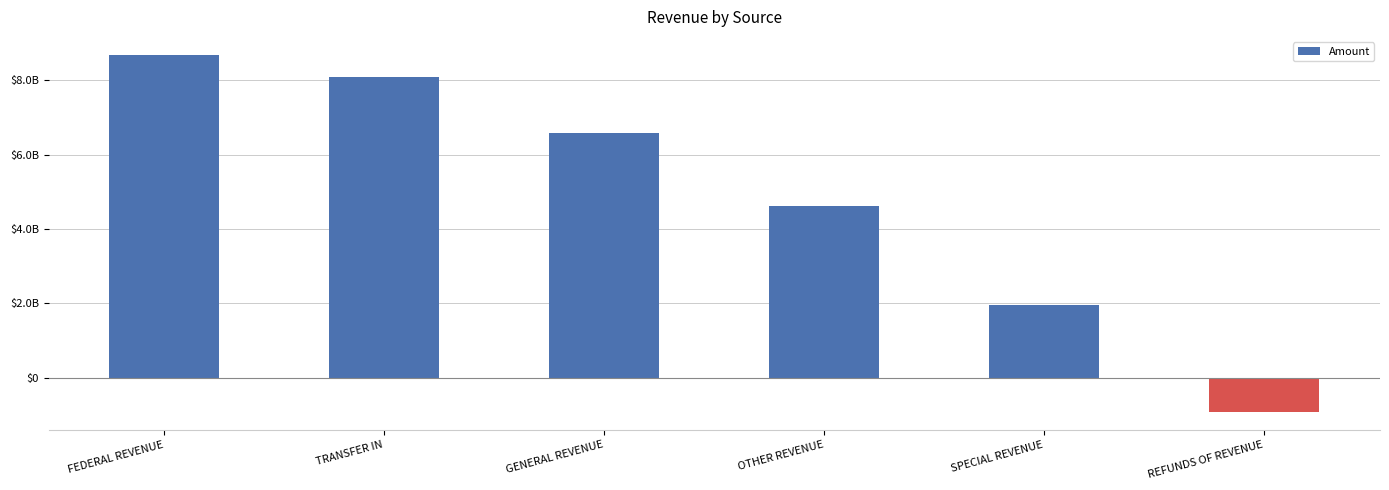

Which has a higher value, FEDERAL REVENUE or REFUNDS OF REVENUE?

FEDERAL REVENUE